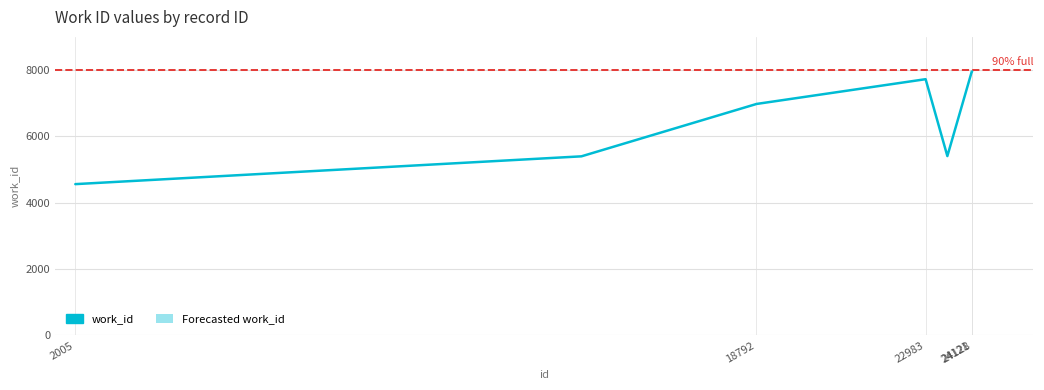

How many interior local valleys (lower than both neighbors) does the data have?

1